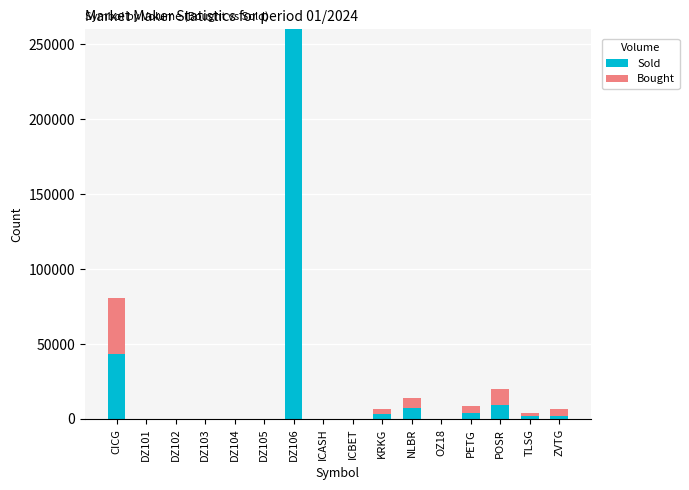

The Sold series shows 43059 at CICG. True or false?

True